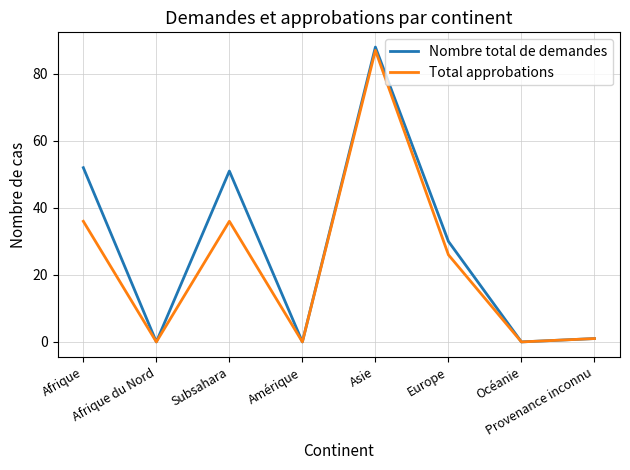

Where is the first local minimum for Total approbations?

Afrique du Nord